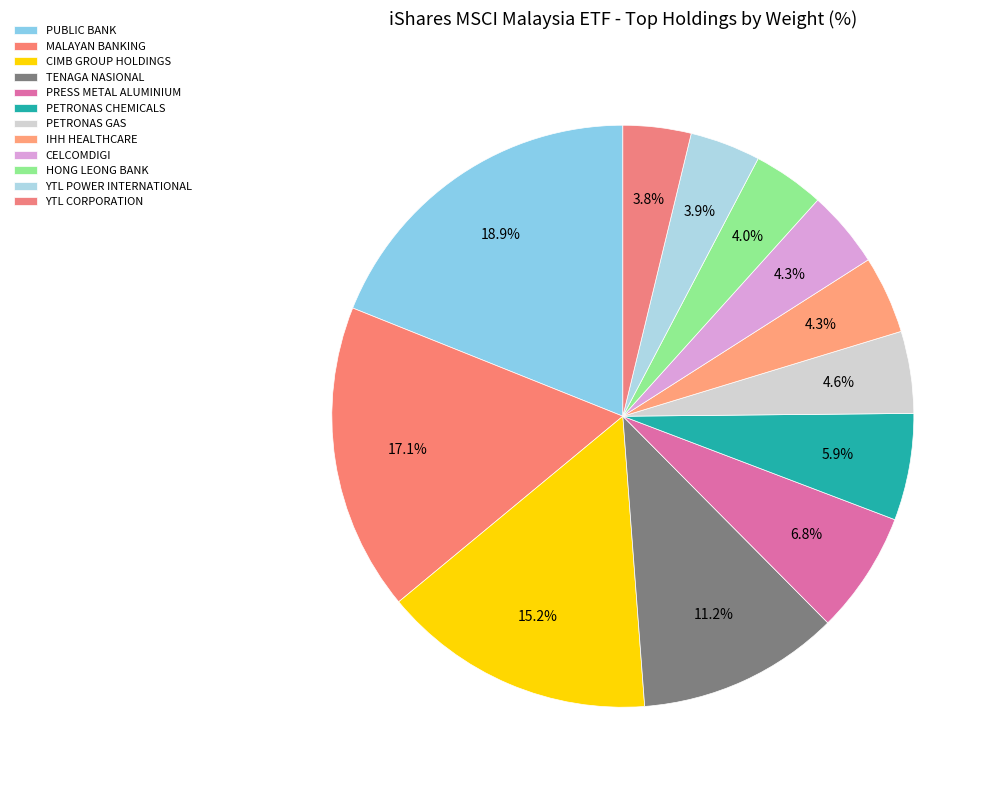

Is the sum of IHH HEALTHCARE and YTL POWER INTERNATIONAL greater than half?

No